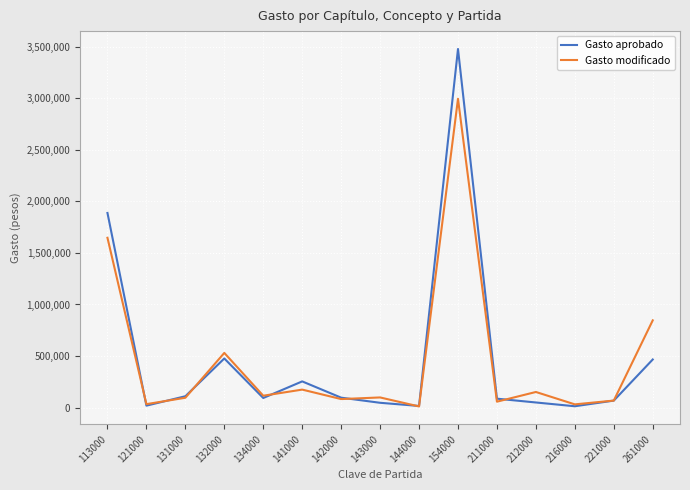

What is the maximum value for Gasto modificado?

2993824